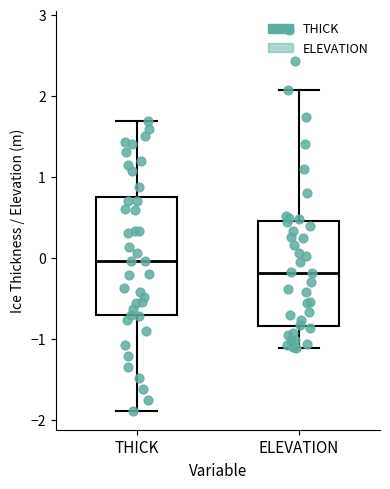

Which box's median line is the lowest?

ELEVATION